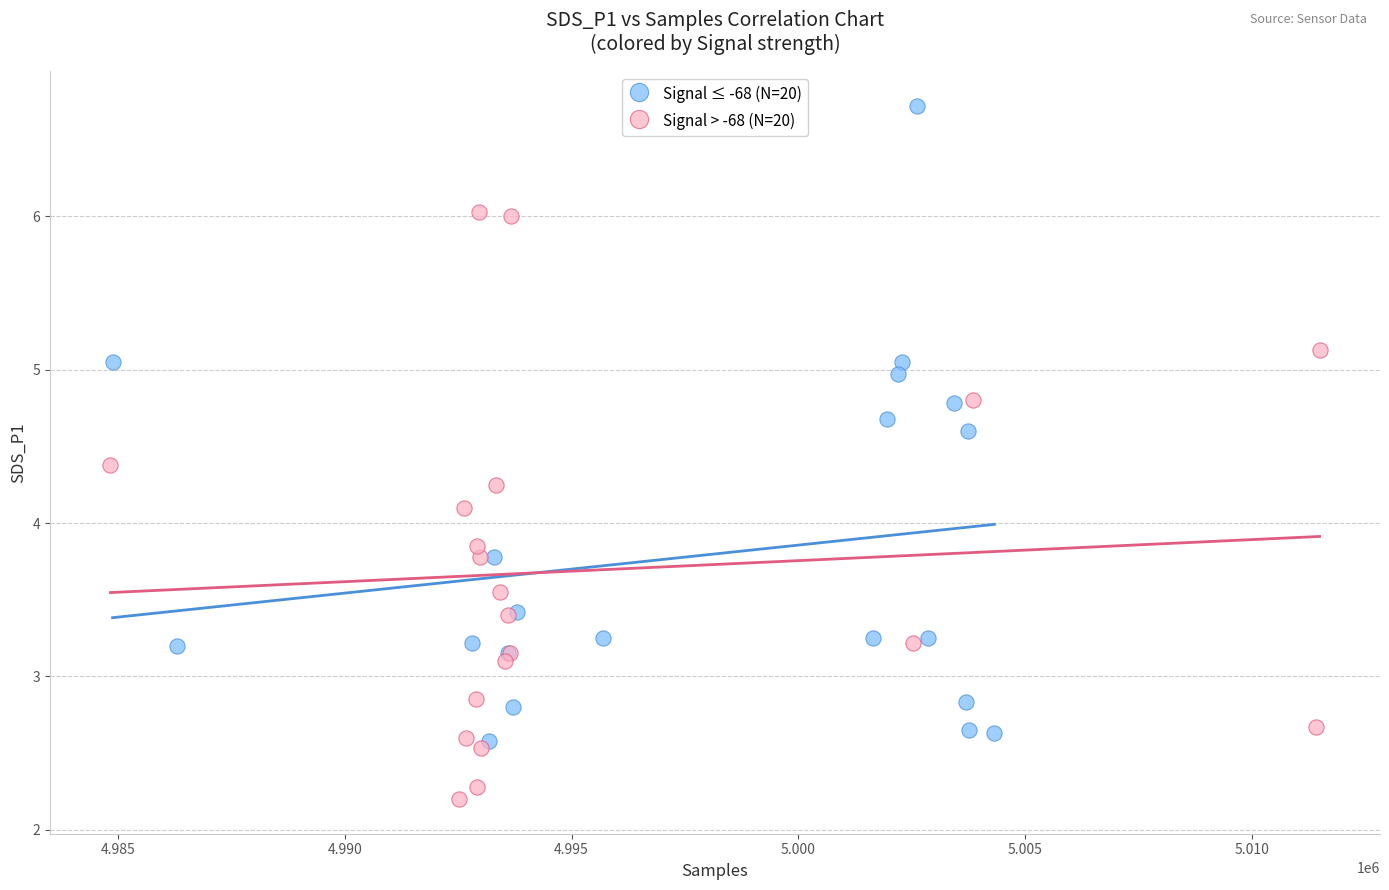

Which series has the widest spread of Y values?

Signal ≤ -68 (N=20)